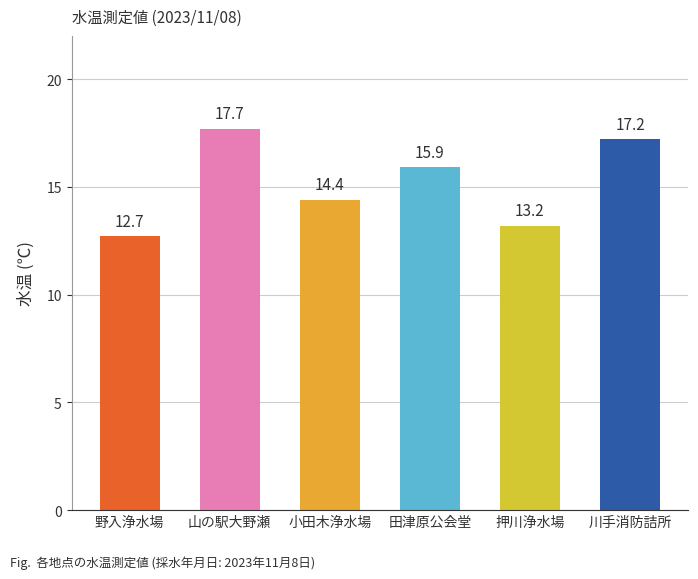

Reading left to right, extract all data points from this chart.

12.7	17.7	14.4	15.9	13.2	17.2